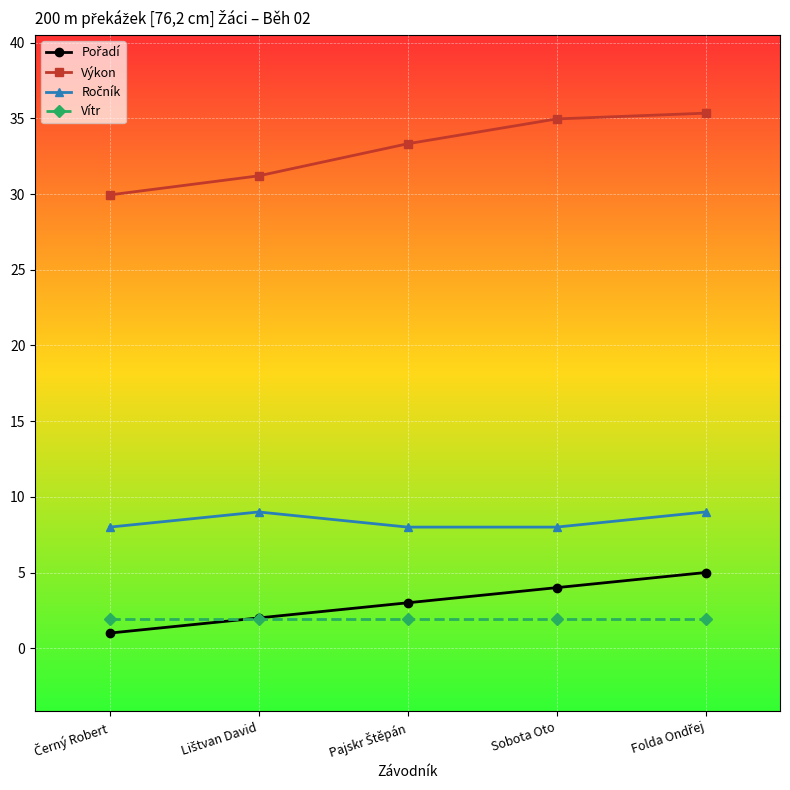

What is the maximum value for Výkon?

35.3